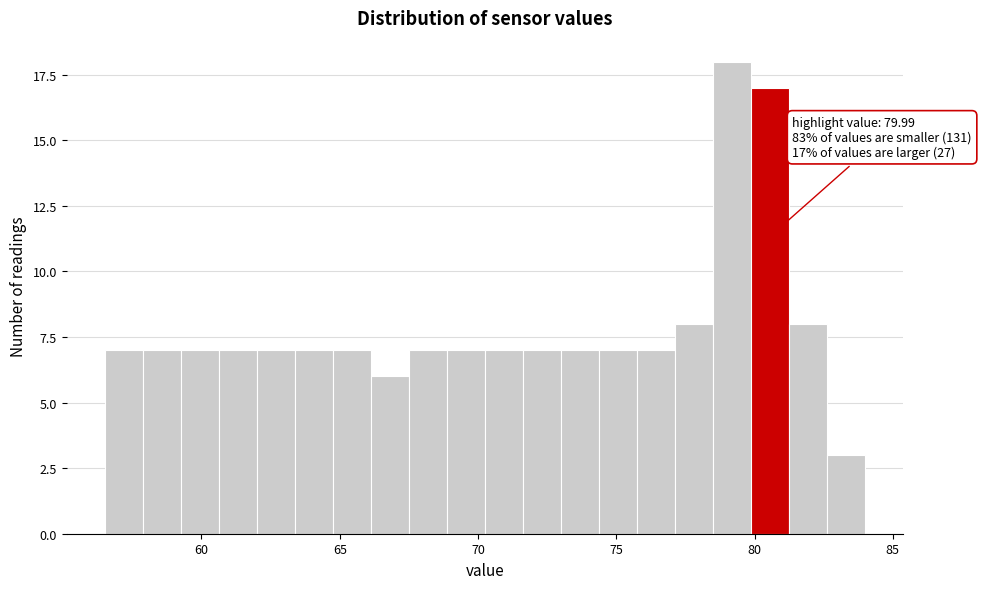

Around what value on the x-axis is the tallest bar? Give the approximate position of its centre, as read against the axis.

79.0